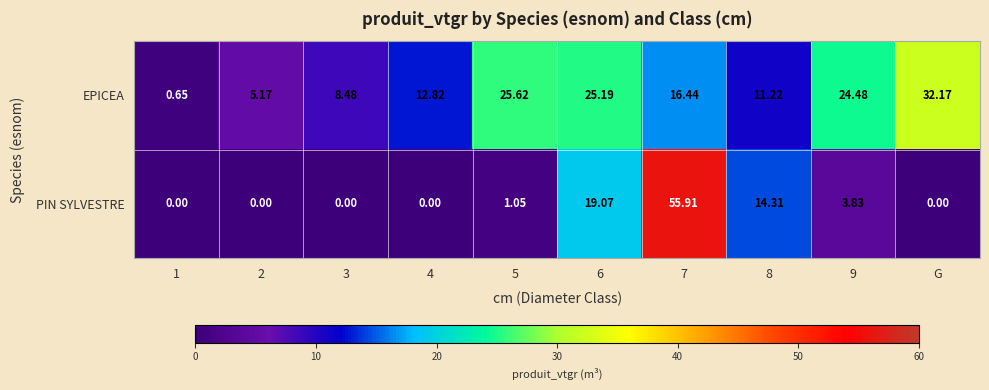

Which series has the largest total across all categories?

EPICEA